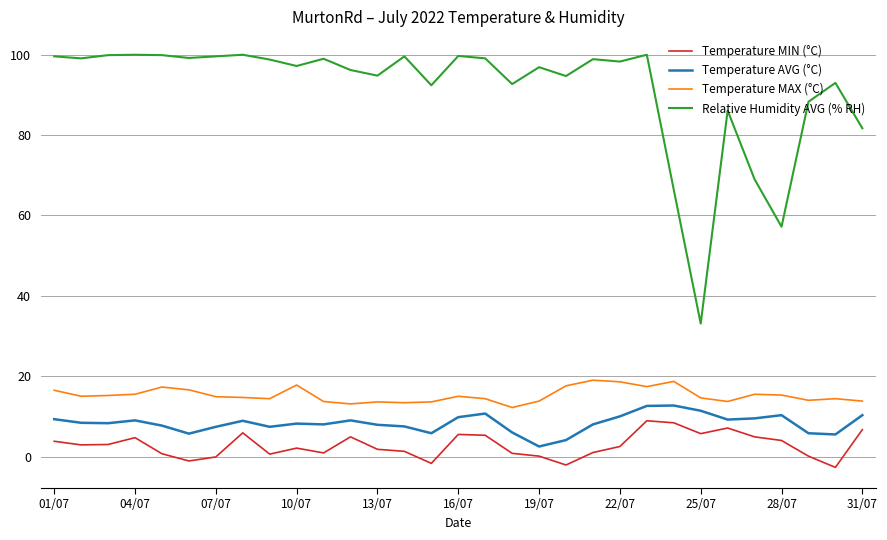

True or false: Temperature MAX (°C) and Temperature MIN (°C) intersect in this chart.

False